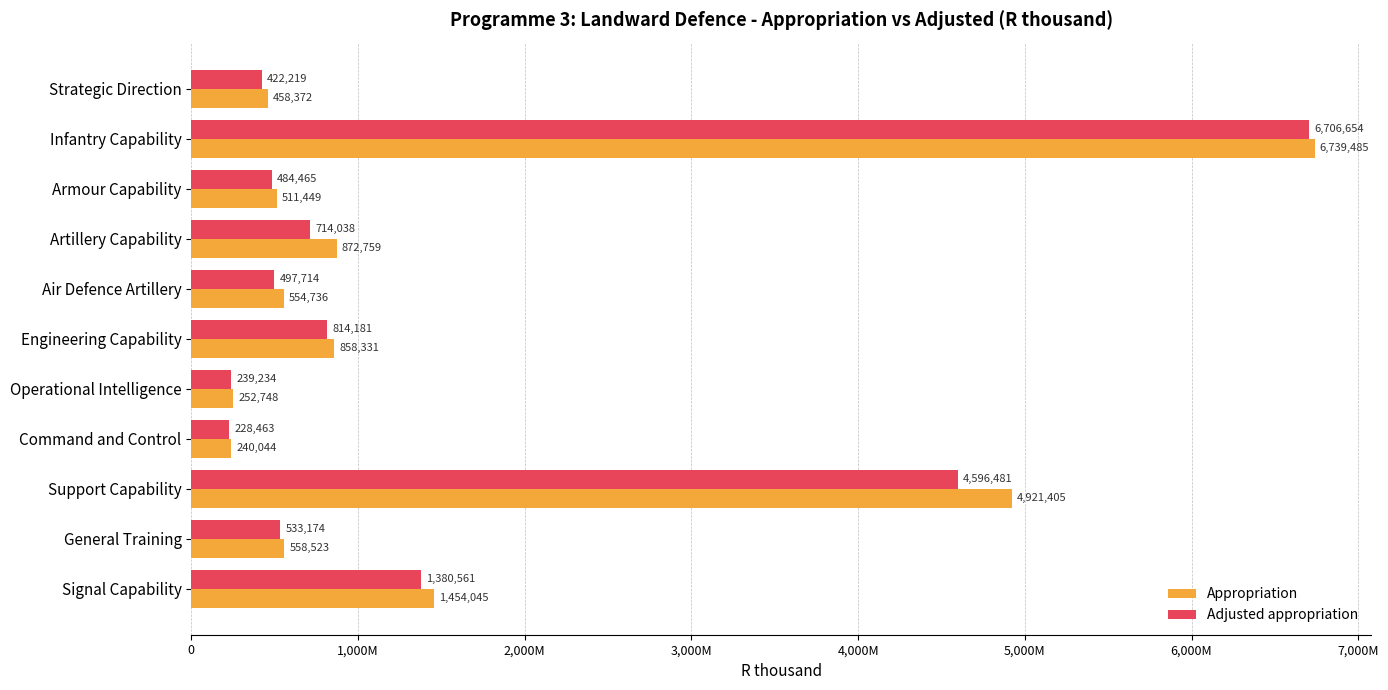

What are all the series names shown in the legend?

Appropriation, Adjusted appropriation